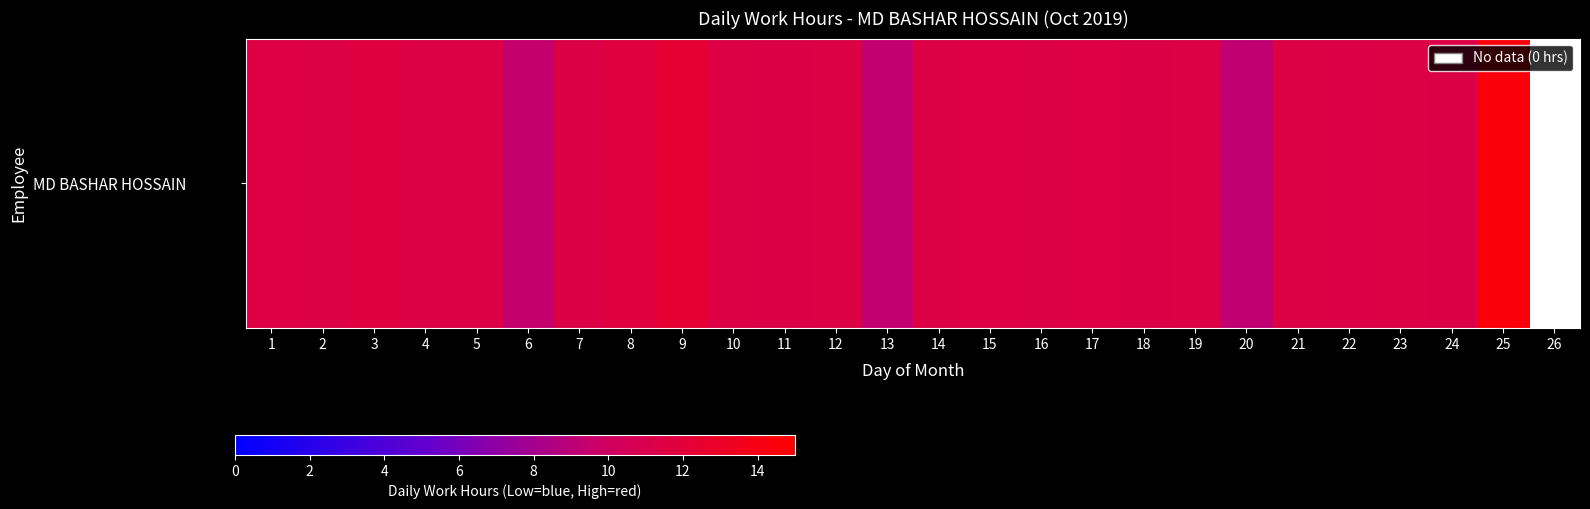

Approximately how many times larger is the value at 12 compared to 19?

1.0